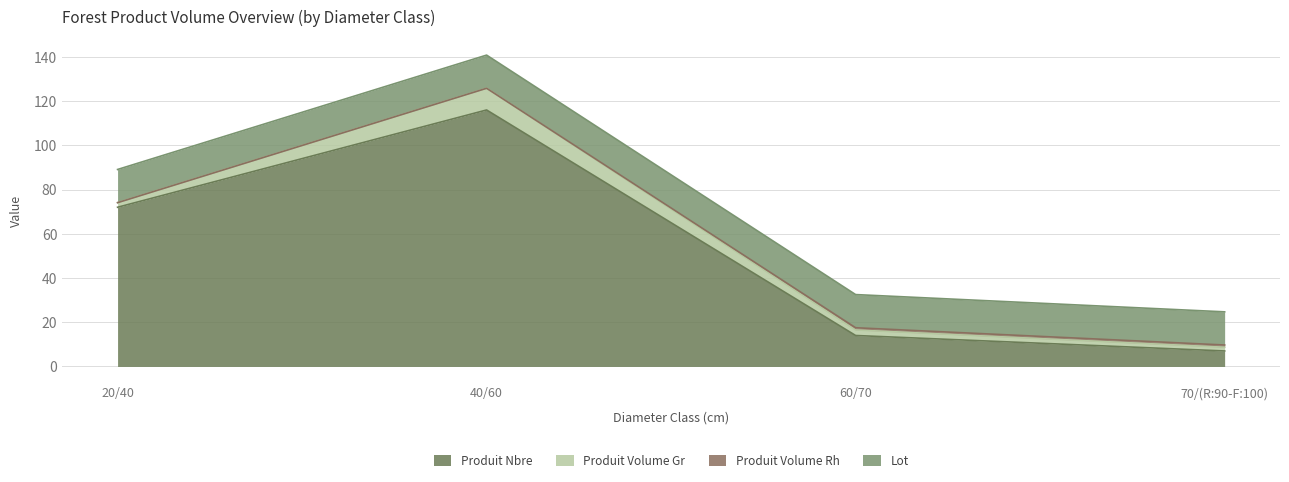

Count the number of data series in this chart.

4